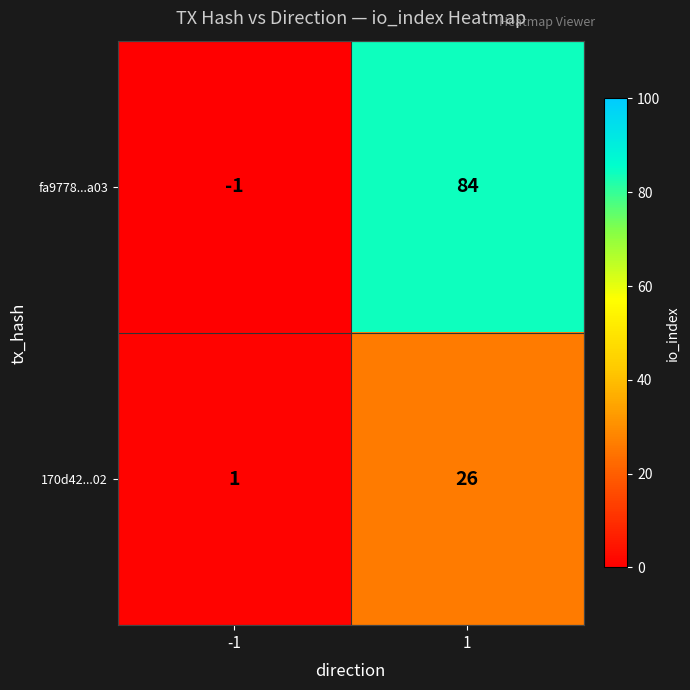

What is the maximum value shown in the chart?

84